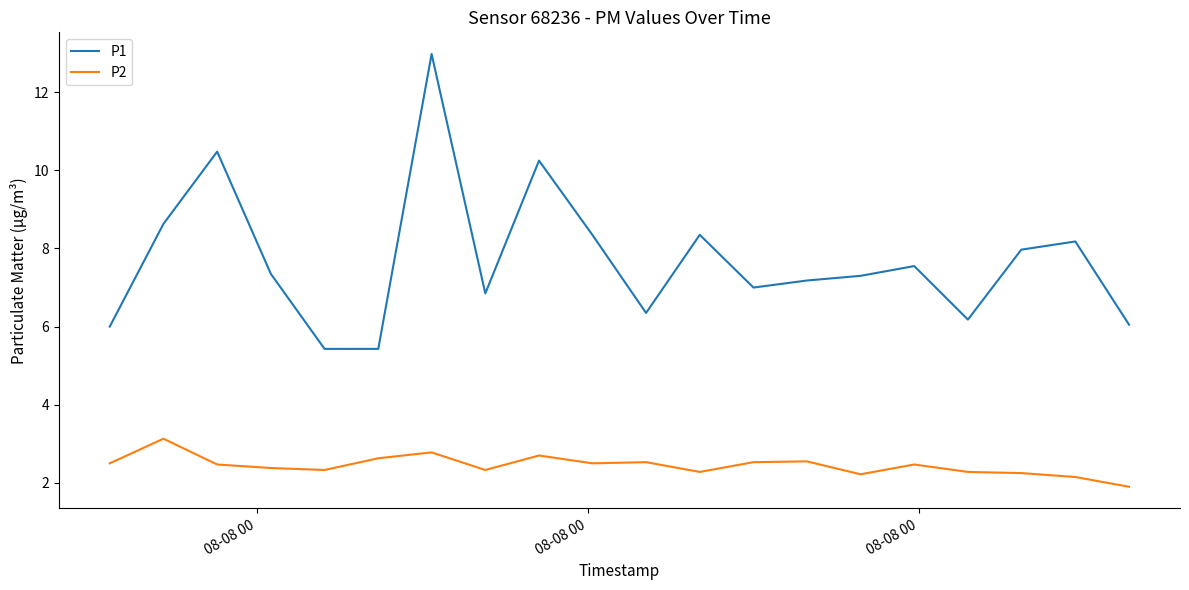

Rank the series by their maximum value, from highest to lowest.

P1, P2